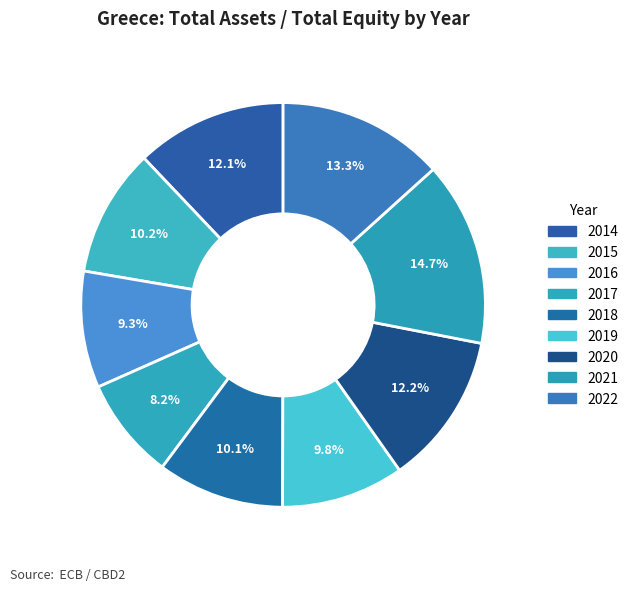

To the nearest percent, what is the difference between the largest and smallest slice percentages?

7%